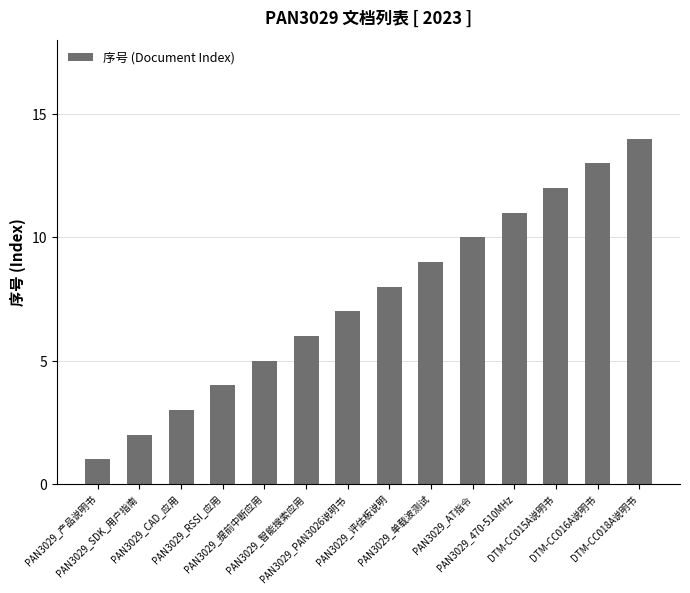

How many bars are there in total?

14